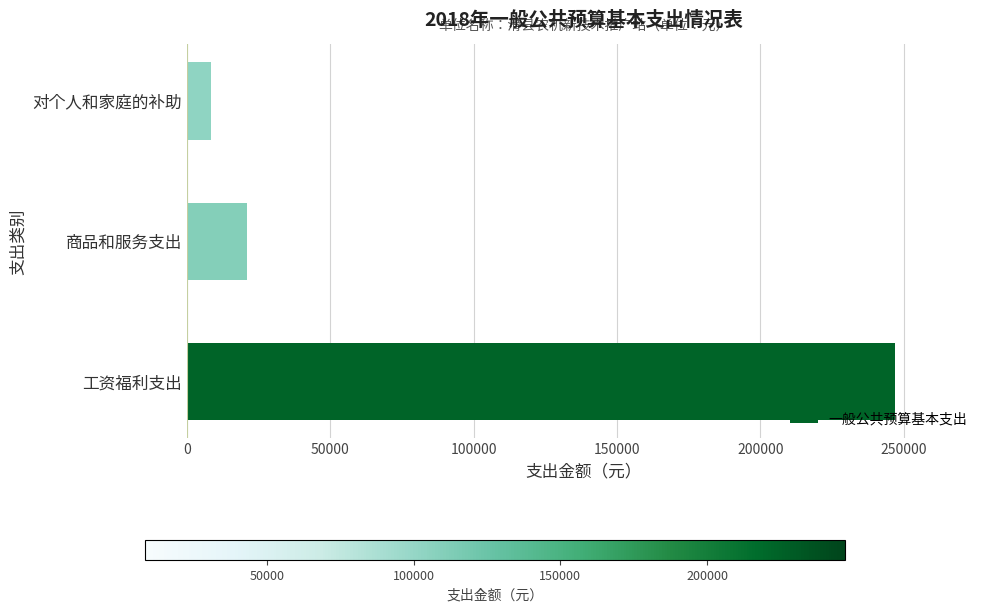

List the labels in order of value, smallest first.

对个人和家庭的补助, 商品和服务支出, 工资福利支出